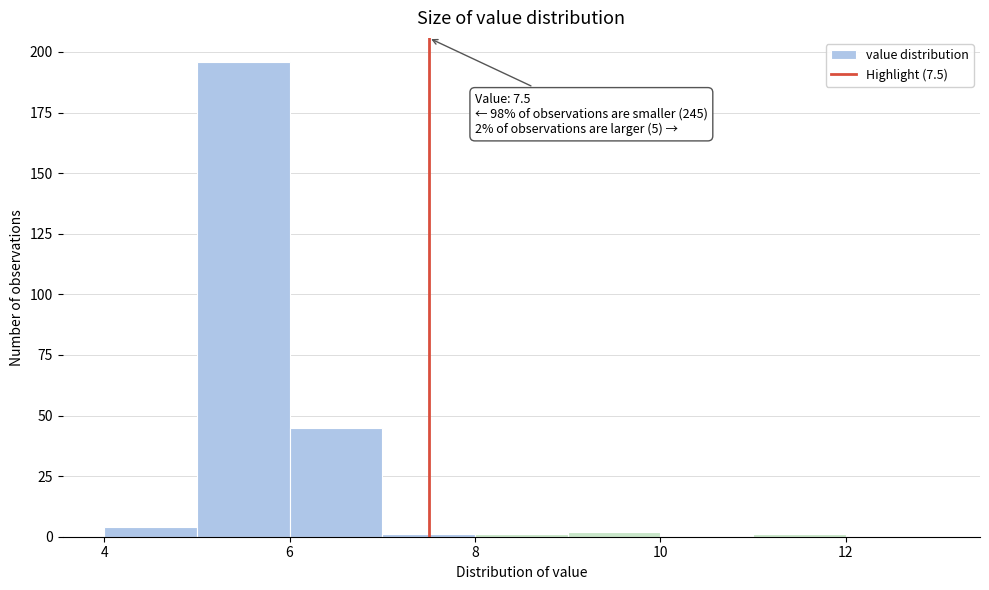

Over which range of the x-axis is the bar tallest?

5 to 6